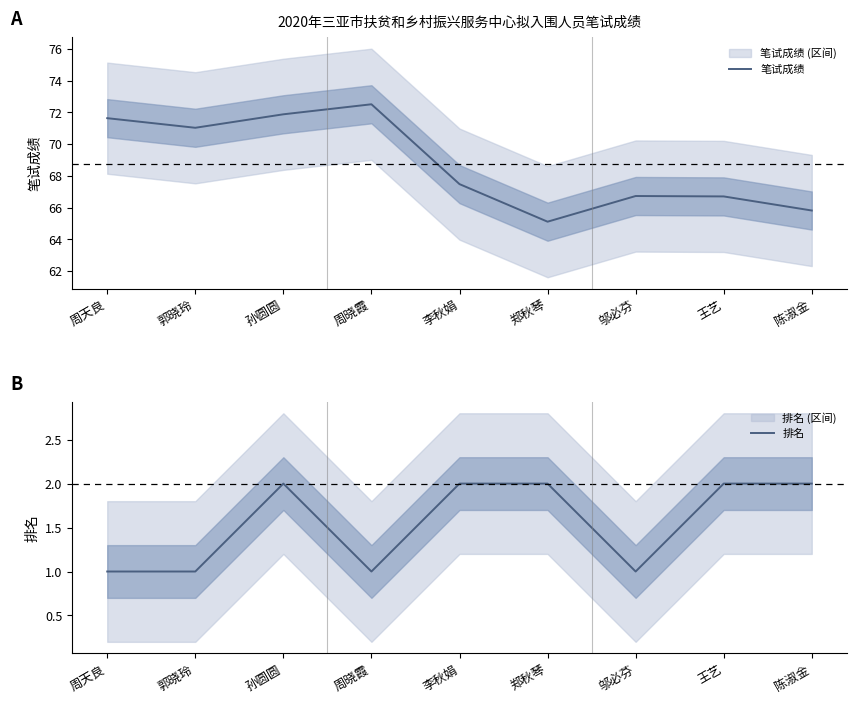

In 笔试成绩, how many points are lower than both neighbors (excluding endpoints)?

2